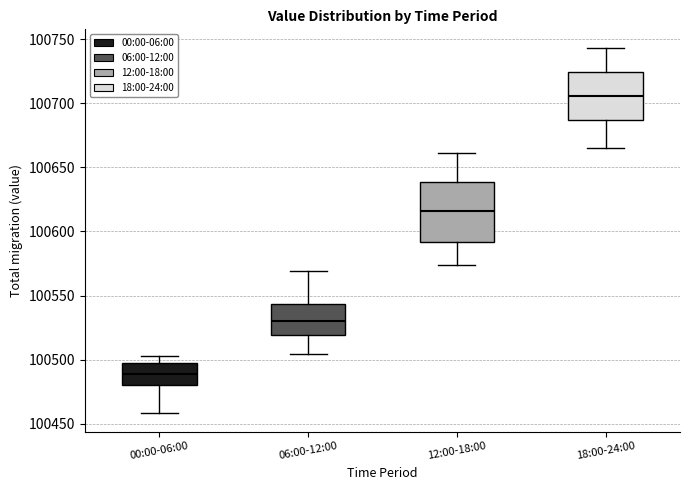

Where does the lower whisker of the box for 12:00-18:00 end on the y-axis? The values are not printed on the chart, so give them approximately, as read against the axis.

100575